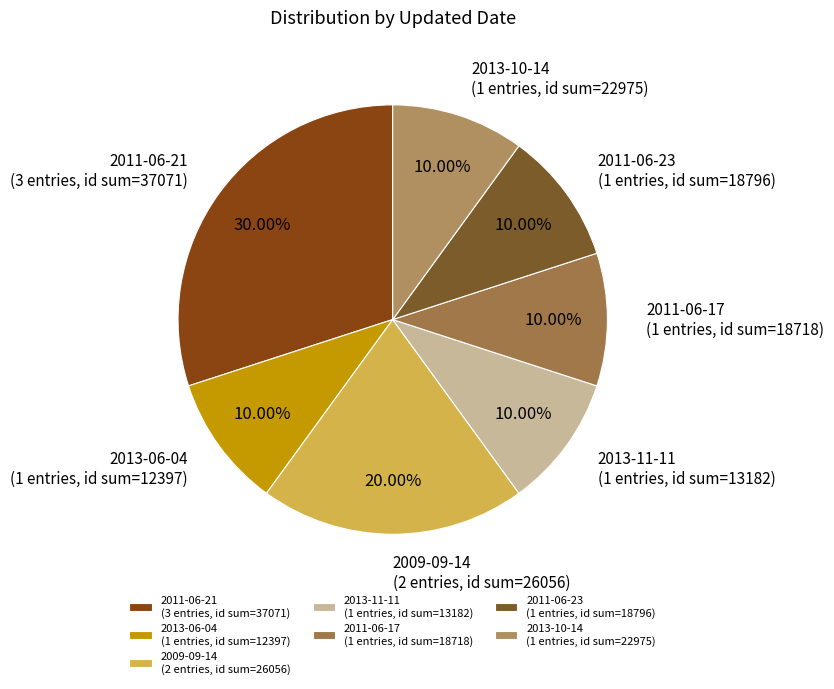

Is there any slice that represents more than half of the pie?

No